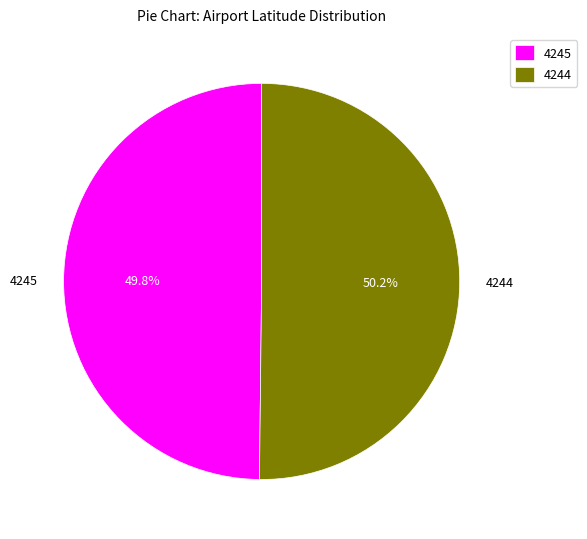

What is the ratio of the value at 4244 to the value at 4245?

1.0